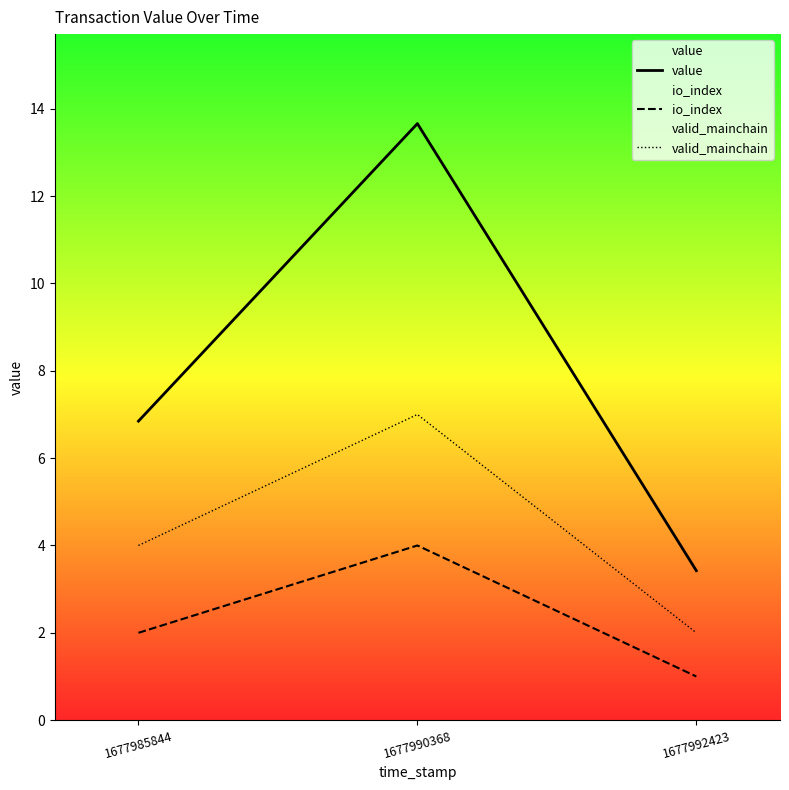

At 1677990368, list the series in order from smallest to largest.

io_index, valid_mainchain, value